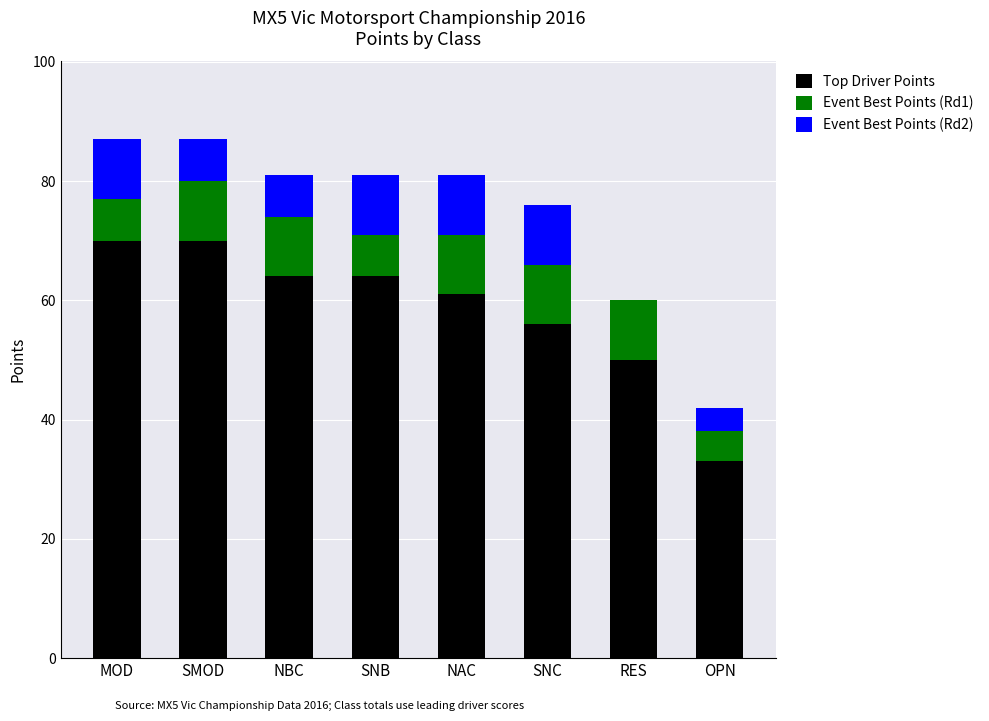

What is the total value across all series at RES?

60